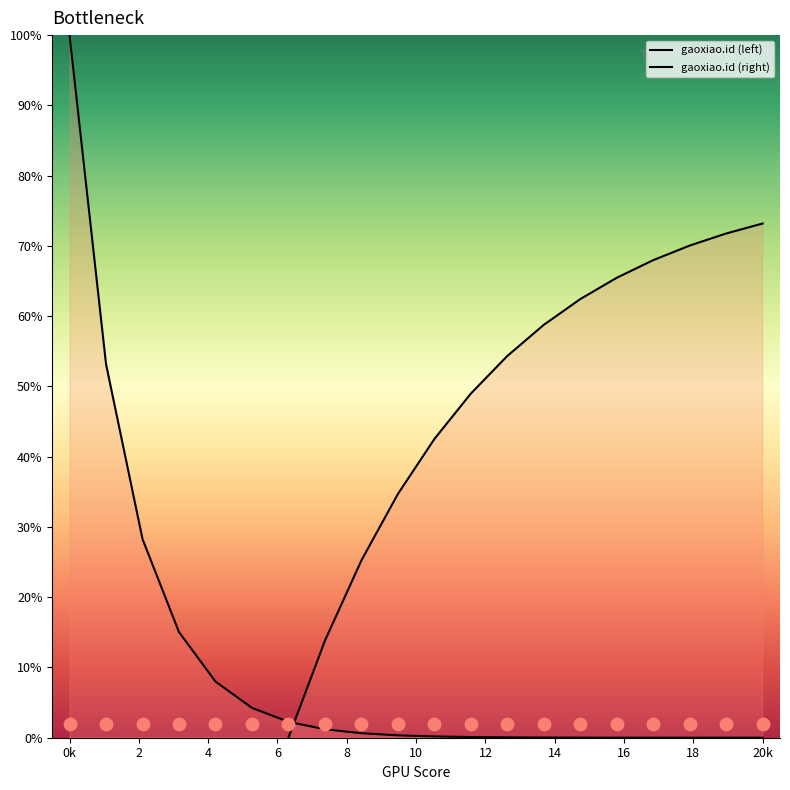

At how many categories does at least one series exceed 29?

13